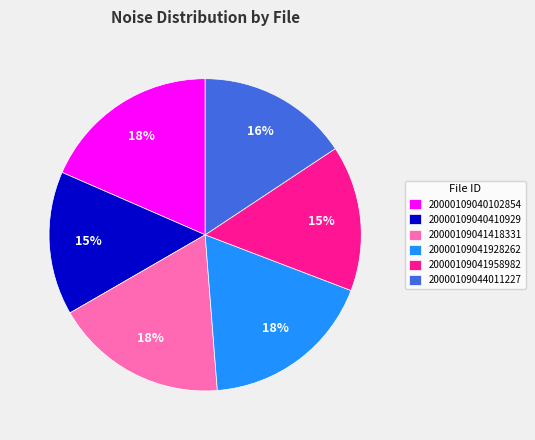

How many slices are in this pie chart?

6